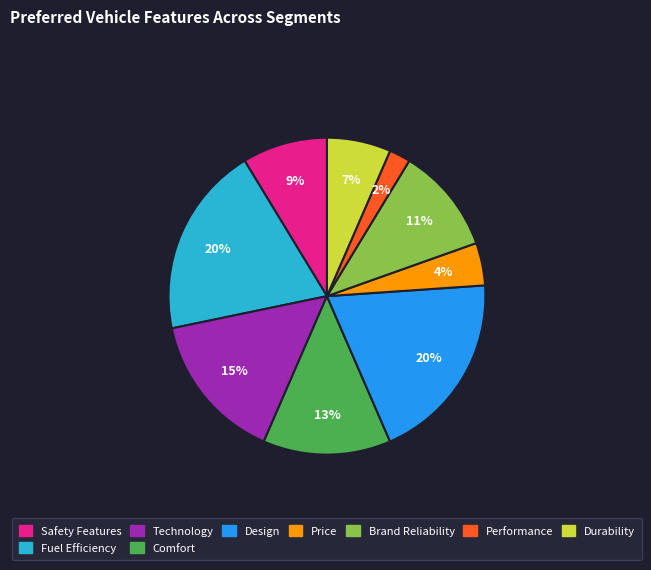

To the nearest percent, what portion does Brand Reliability represent?

11%